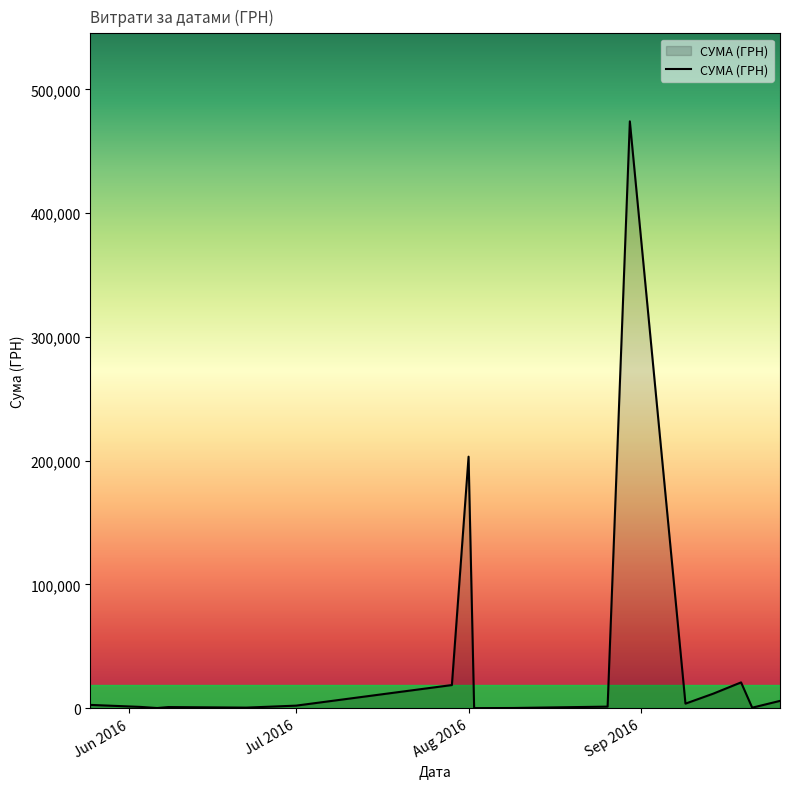

What is the difference between the maximum and minimum values?

474231.7